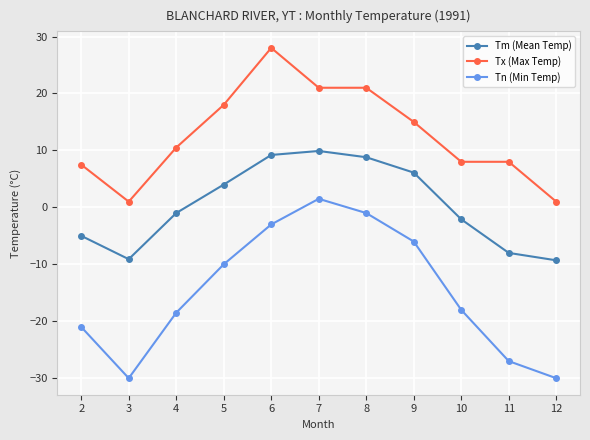

What is the approximate value of Tn (Min Temp) at 12?

-30.0